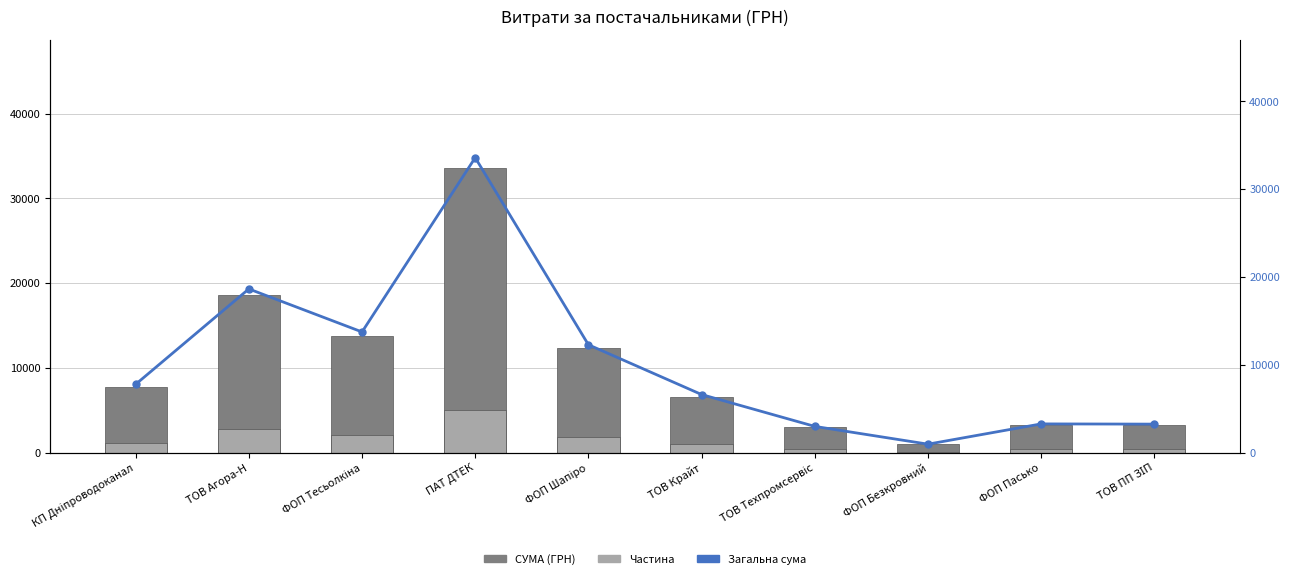

Which has a higher value, ТОВ Агора-Н or ТОВ ПП ЗІП?

ТОВ Агора-Н